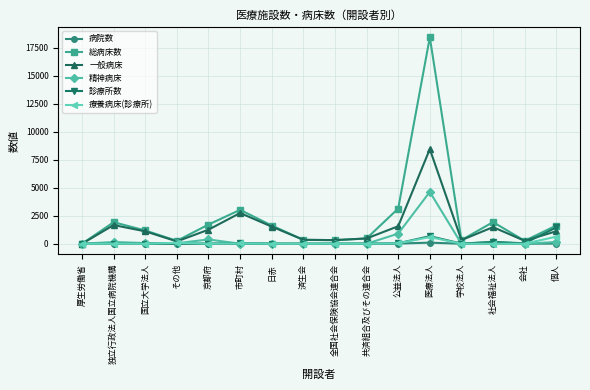

How many lines are shown in the chart?

6